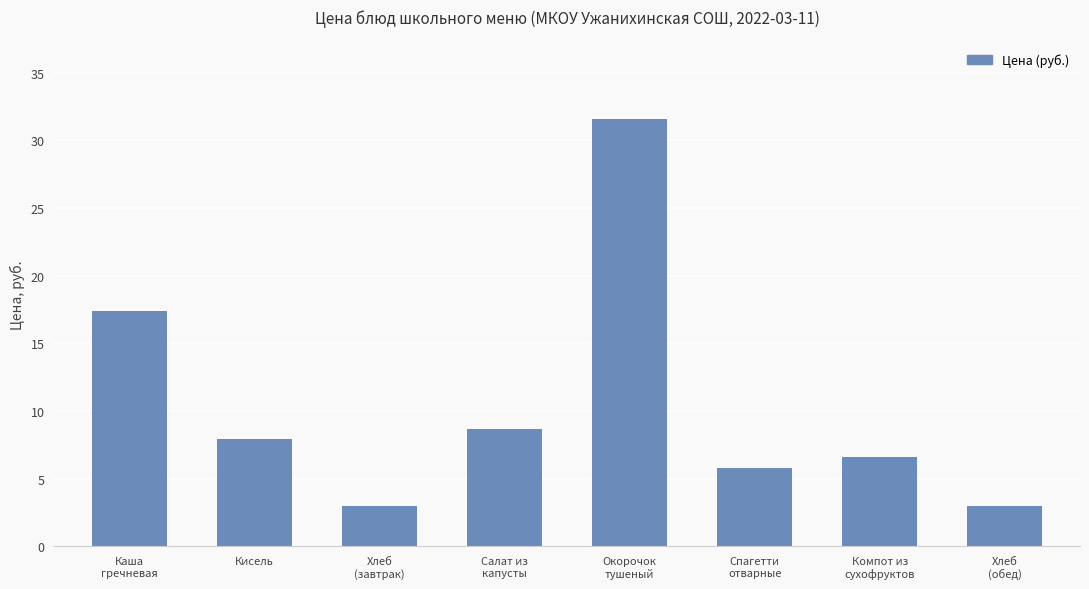

Read the value at Компот из
сухофруктов.

6.6